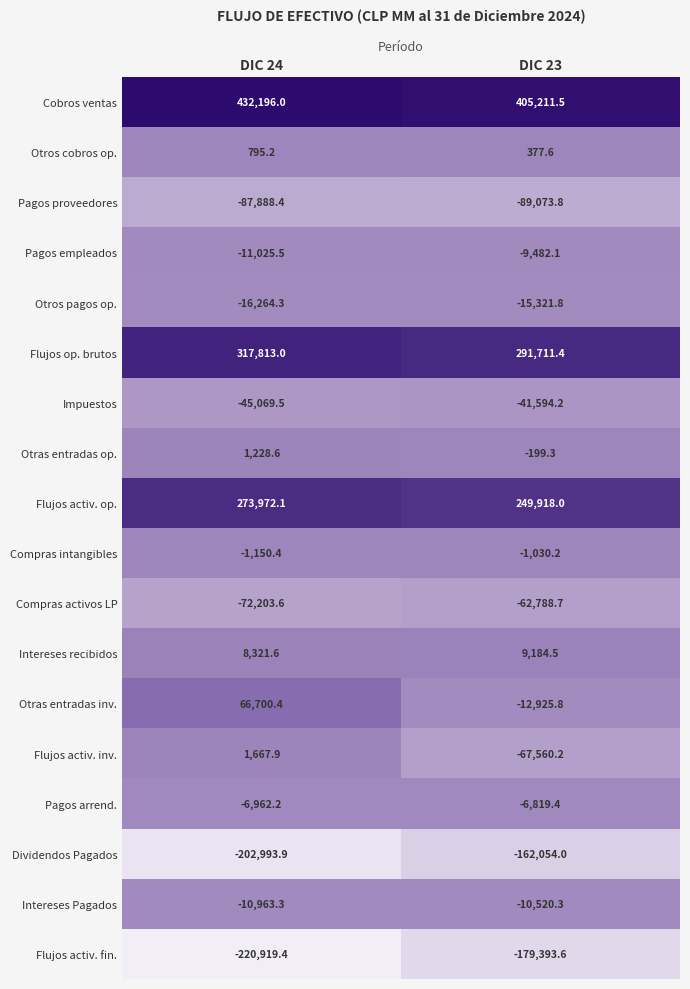

What is the difference between the Pagos proveedores values at DIC 24 and DIC 23?

1185.4